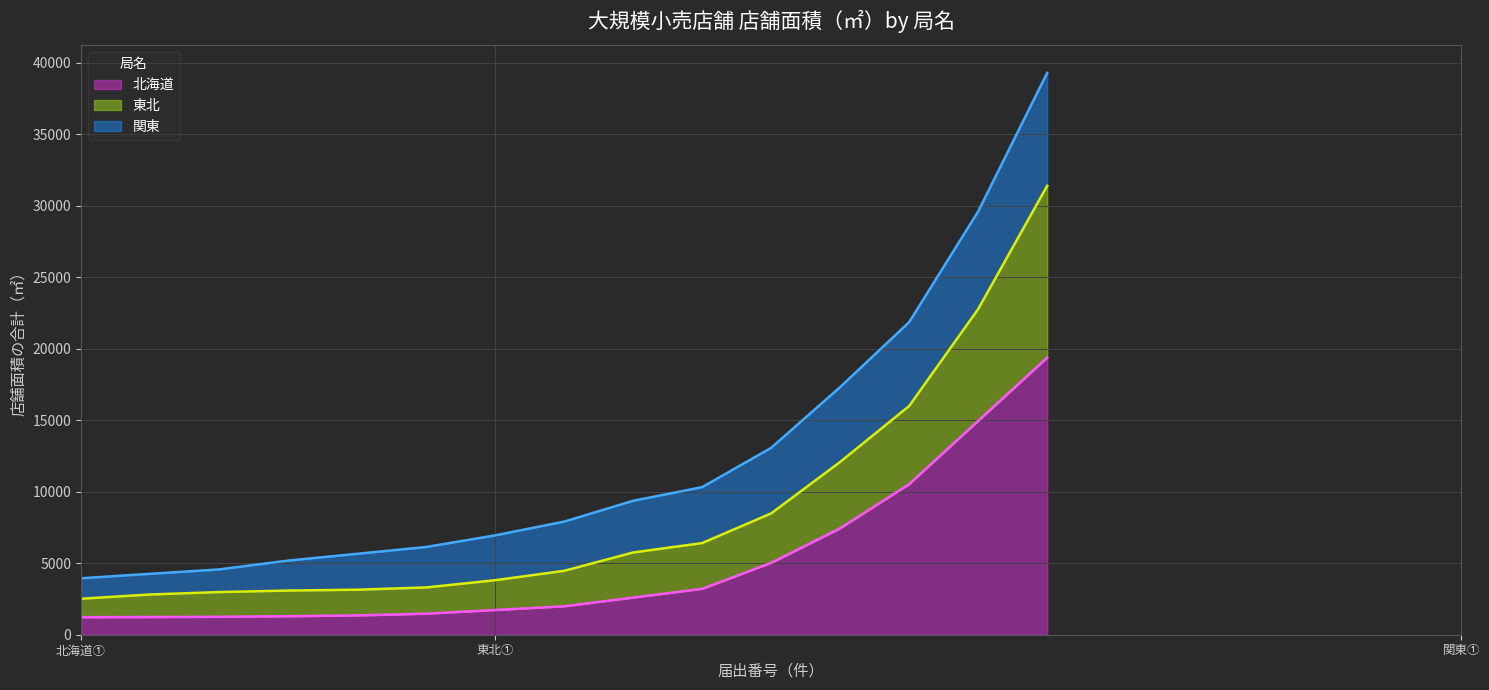

True or false: 関東 (上限) and 北海道 (上限) intersect in this chart.

False